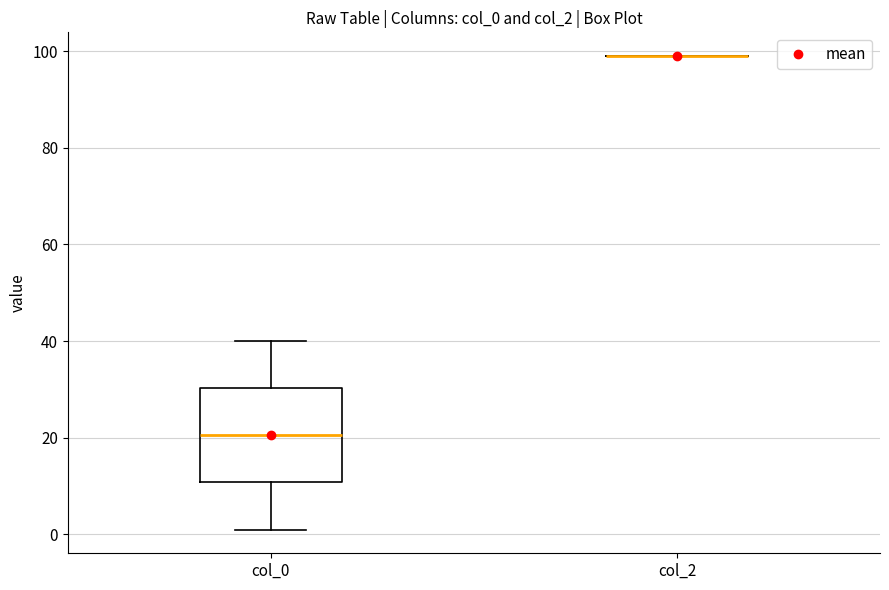

Reading left to right, transcribe this box plot: for each box, give where its median line is, the range the box spans, and where its two whiskers end, as read against the y-axis. The values are not printed on the chart, so give them approximately, as read against the axis.

col_0: median 20, box 10 to 30, whiskers 2 to 40
col_2: box collapsed to a line at 100, whiskers 100 to 100